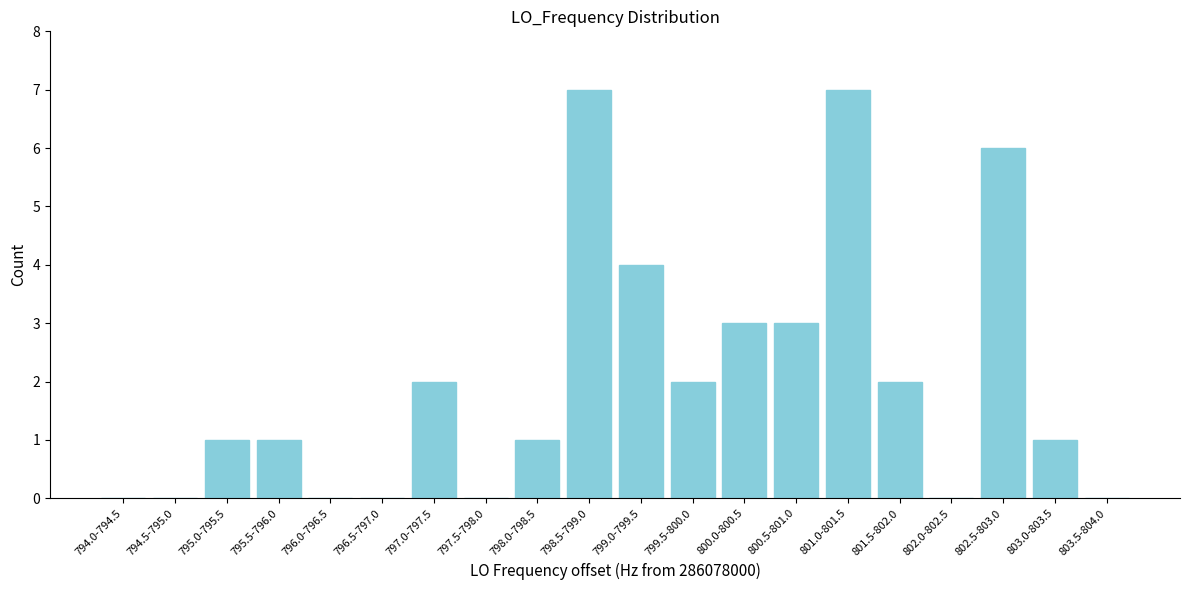

Reading left to right, transcribe all the data shown in this chart.

794.0-794.5=0	794.5-795.0=0	795.0-795.5=1	795.5-796.0=1	796.0-796.5=0	796.5-797.0=0	797.0-797.5=2	797.5-798.0=0	798.0-798.5=1	798.5-799.0=7	799.0-799.5=4	799.5-800.0=2	800.0-800.5=3	800.5-801.0=3	801.0-801.5=7	801.5-802.0=2	802.0-802.5=0	802.5-803.0=6	803.0-803.5=1	803.5-804.0=0